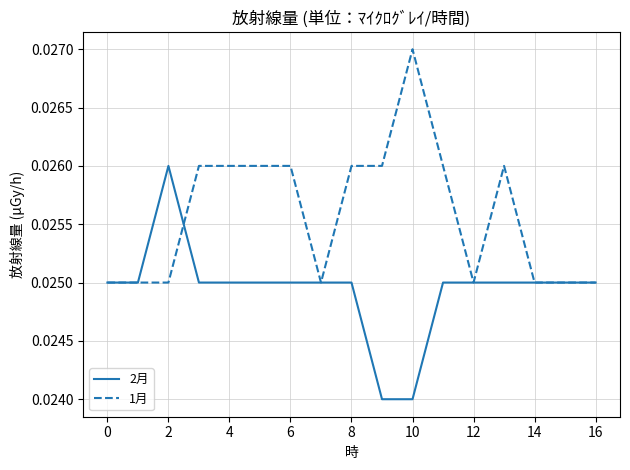

At how many categories does at least one series exceed 0?

17